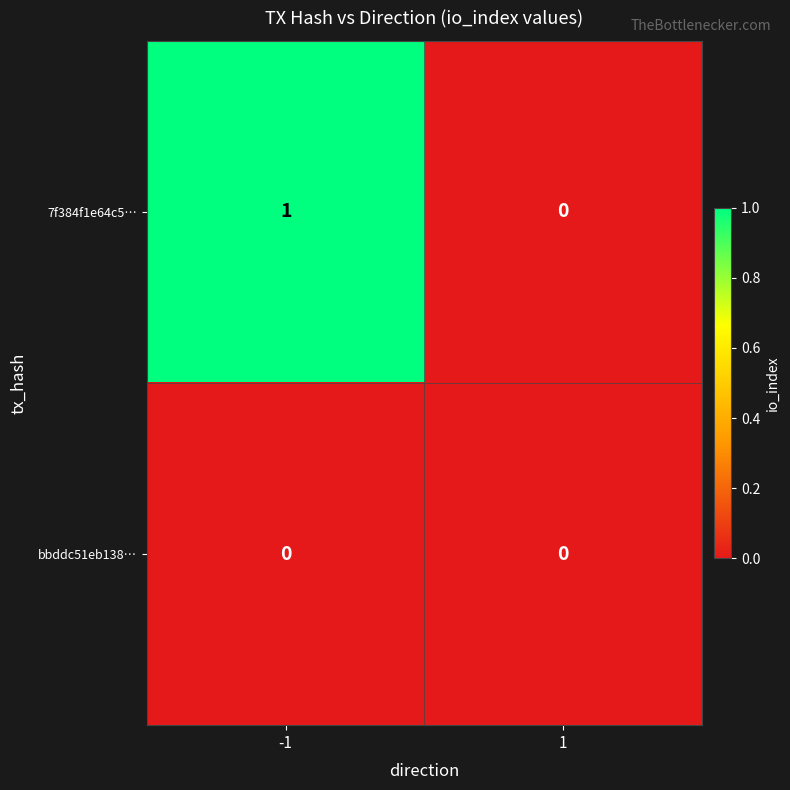

Is it true that 7f384f1e64c5… equals 1 at -1?

True